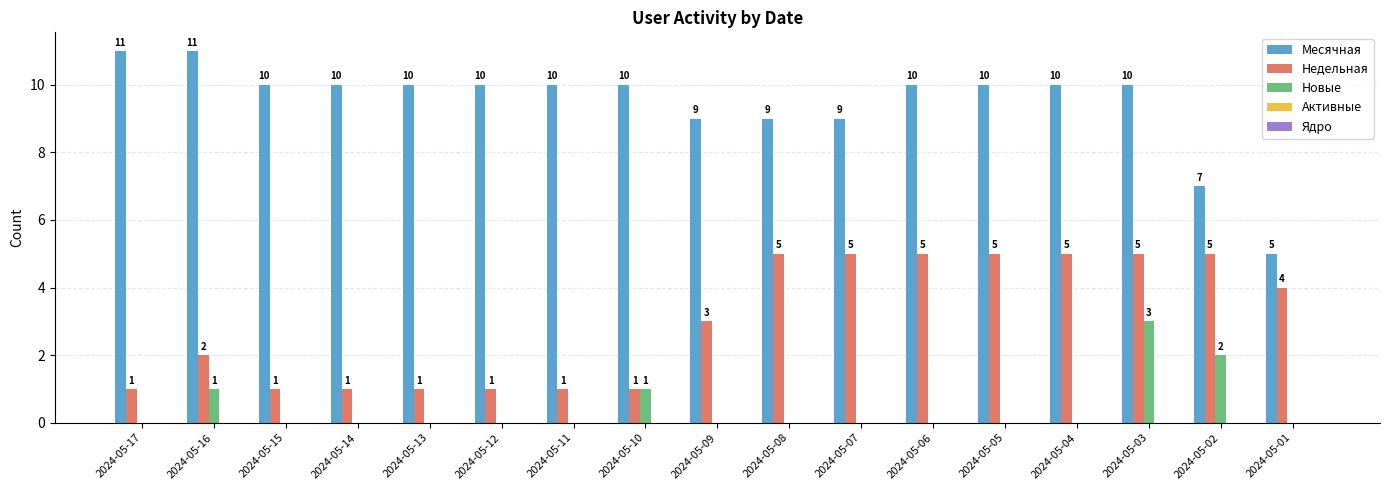

Is it true that Недельная equals 4 at 2024-05-09?

False